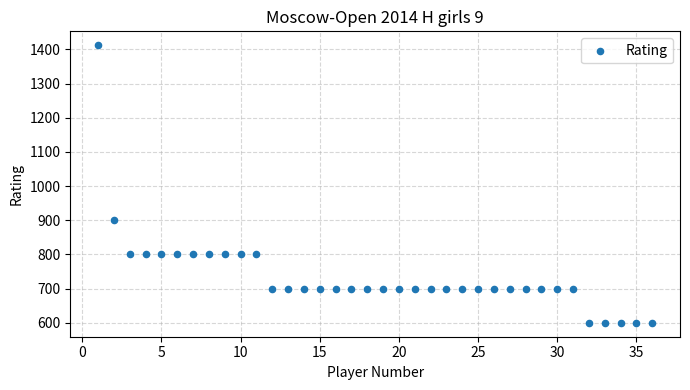

What Y value in the scatter plot is closest to 1006?

900